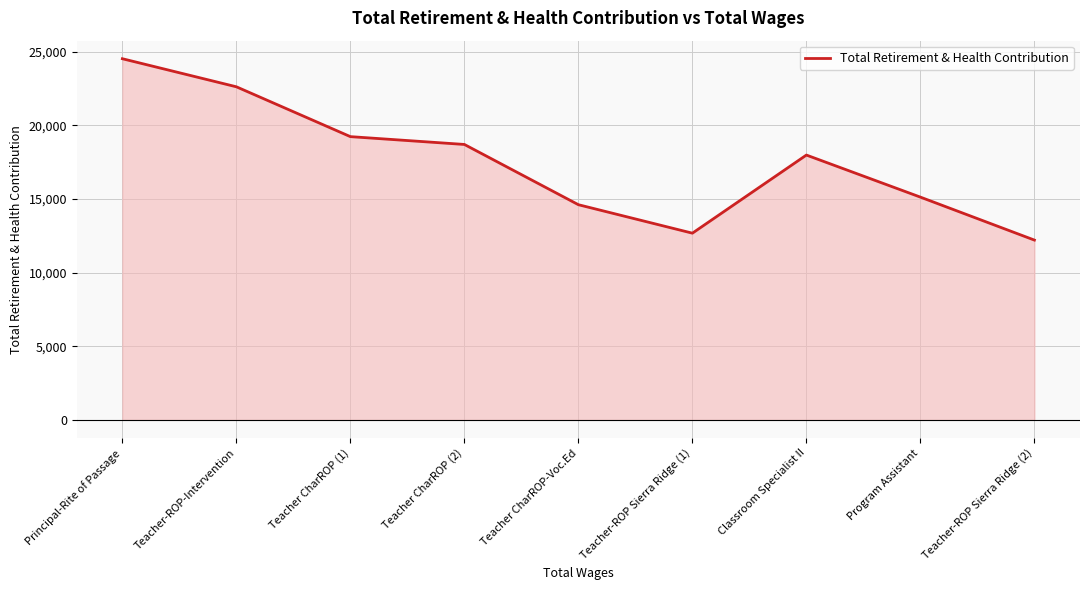

What is the approximate value at Program Assistant?

15125